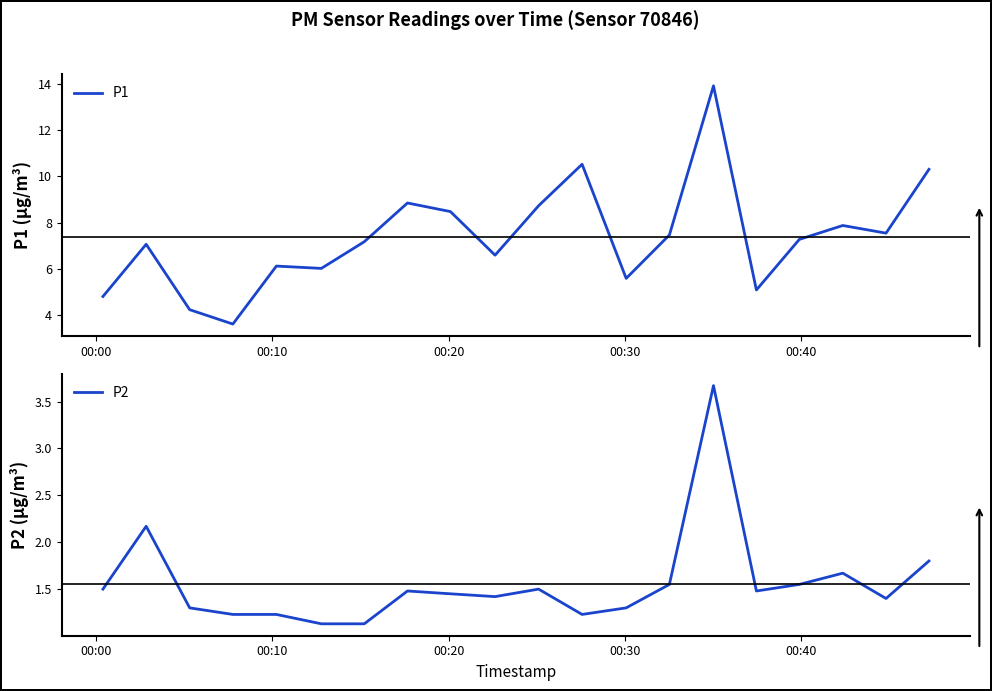

True or false: P2 and P1 intersect in this chart.

False